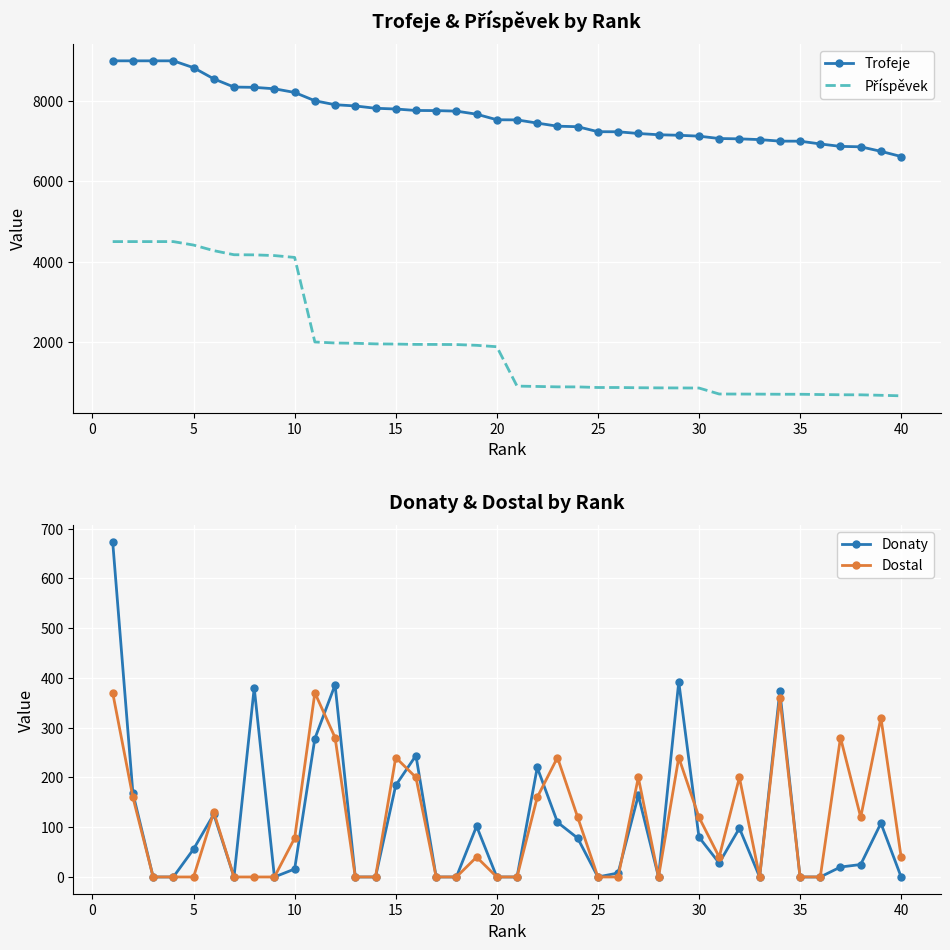

Which series has the widest spread of values?

Příspěvek